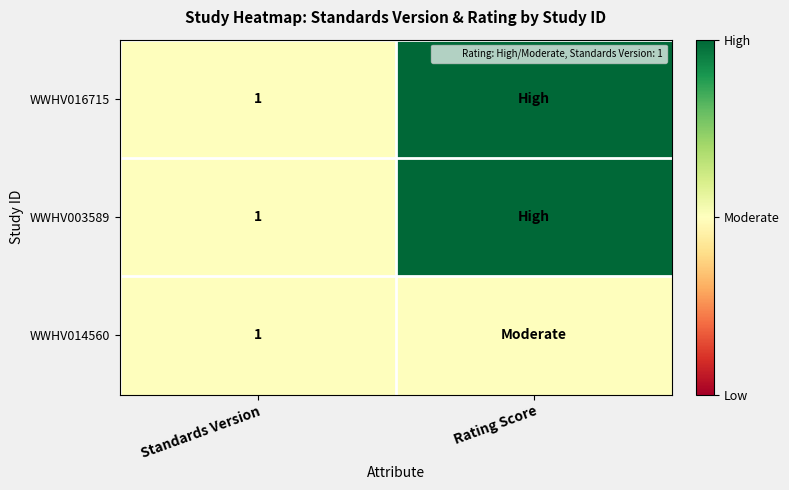

List the series in order of their peak value, lowest first.

WWHV014560, WWHV016715, WWHV003589